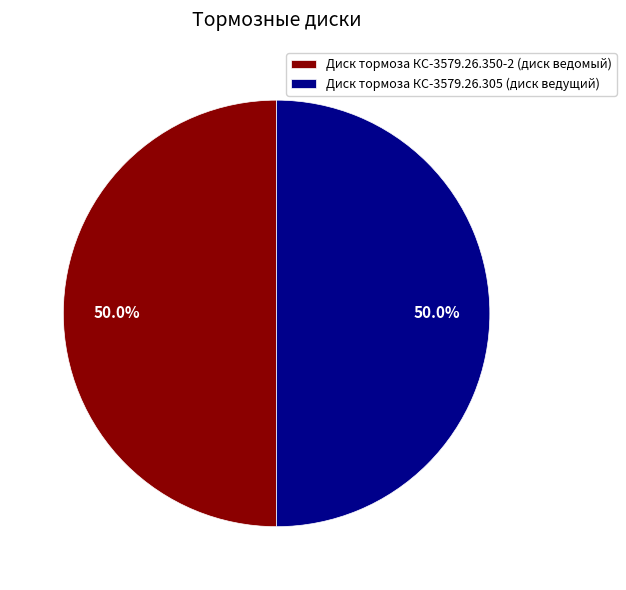

What portion of the pie excludes Диск тормоза КС-3579.26.305 (диск ведущий)?

50.0%